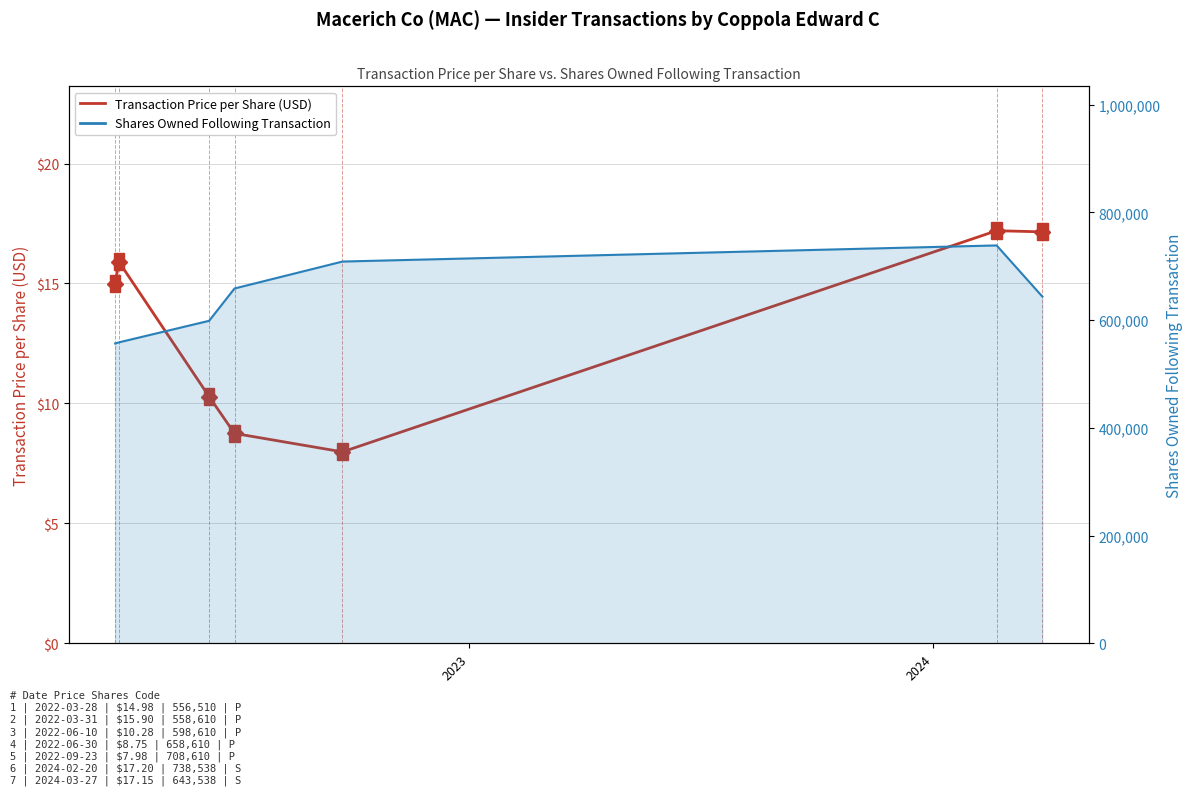

Rank the series at 2023 from lowest to highest value.

Transaction Price per Share (USD), Shares Owned Following Transaction